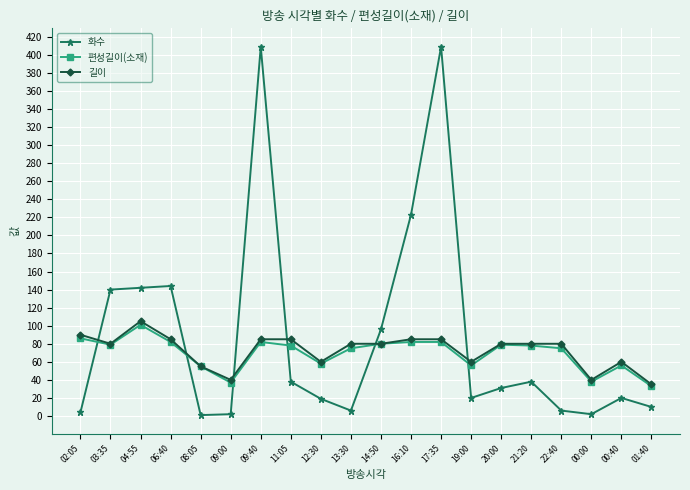

What is the value of the 편성길이(소재) point at the 16th from the left?

78